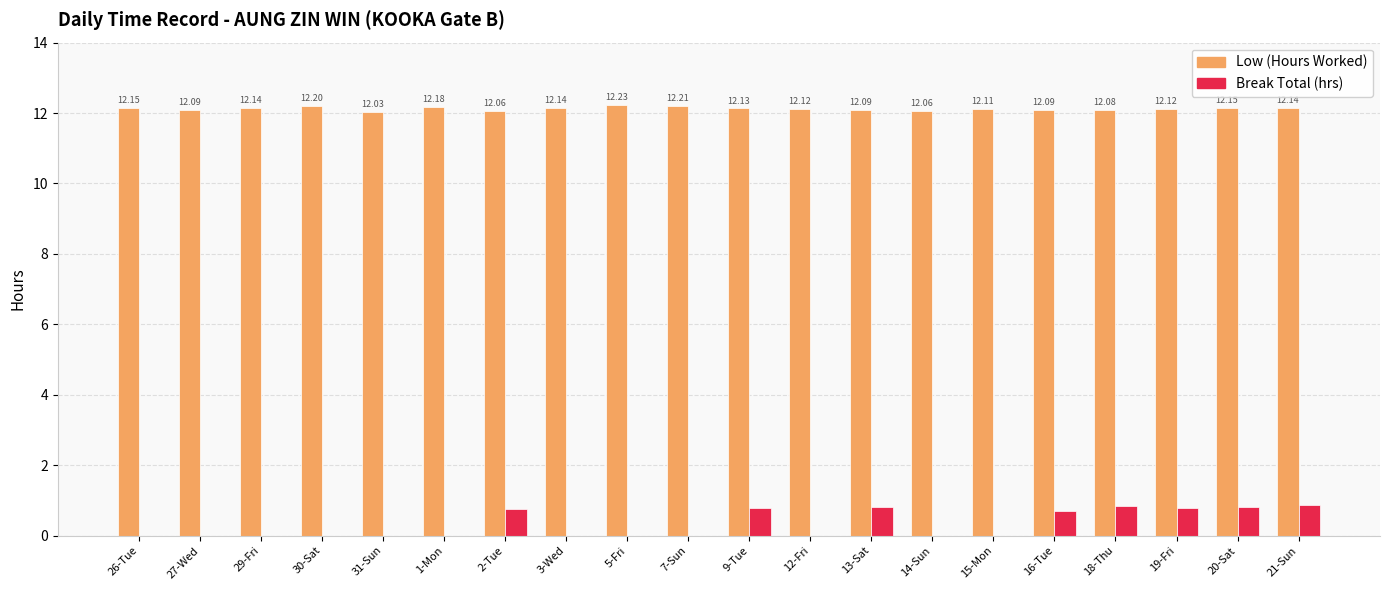

What is the total value across all series at 26-Tue?

12.2